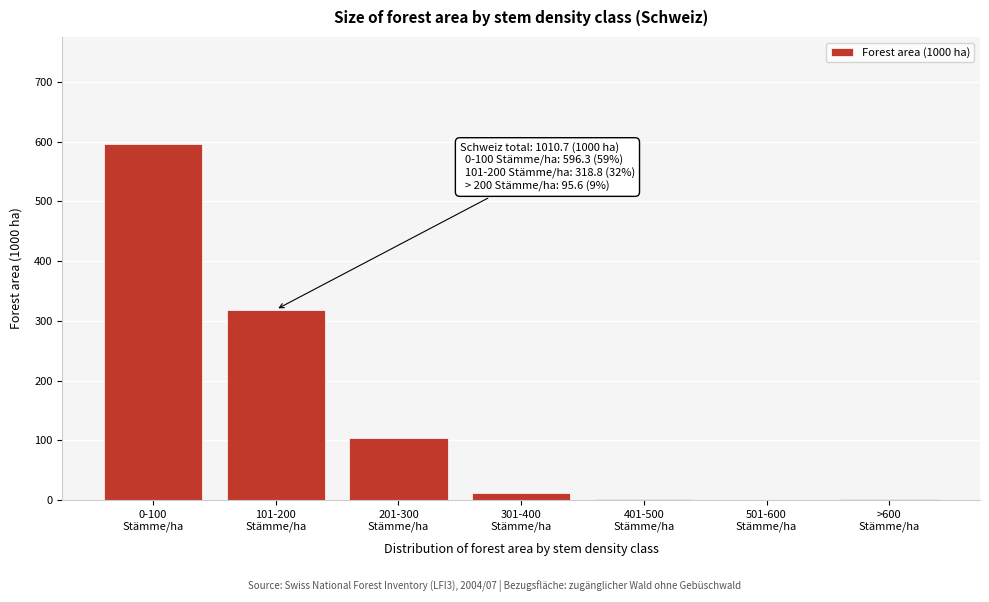

What is the sum of all values?

1034.1